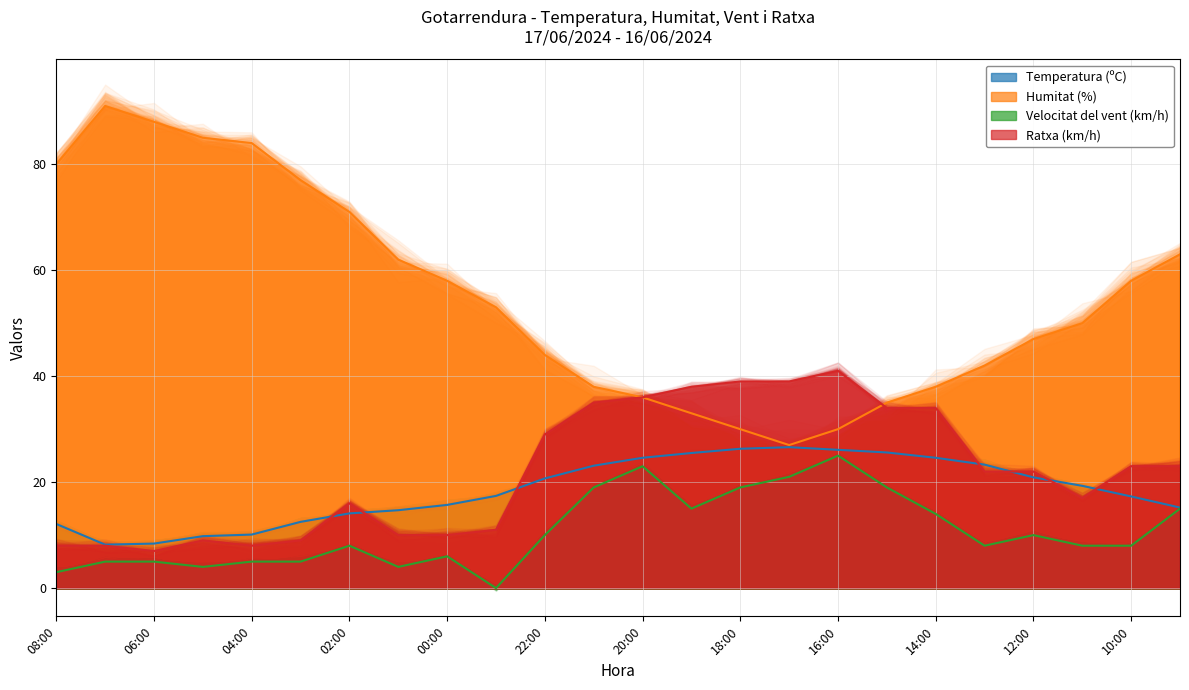

What are all the series names shown in the legend?

Temperatura (ºC), Humitat (%), Velocitat del vent (km/h), Ratxa (km/h)